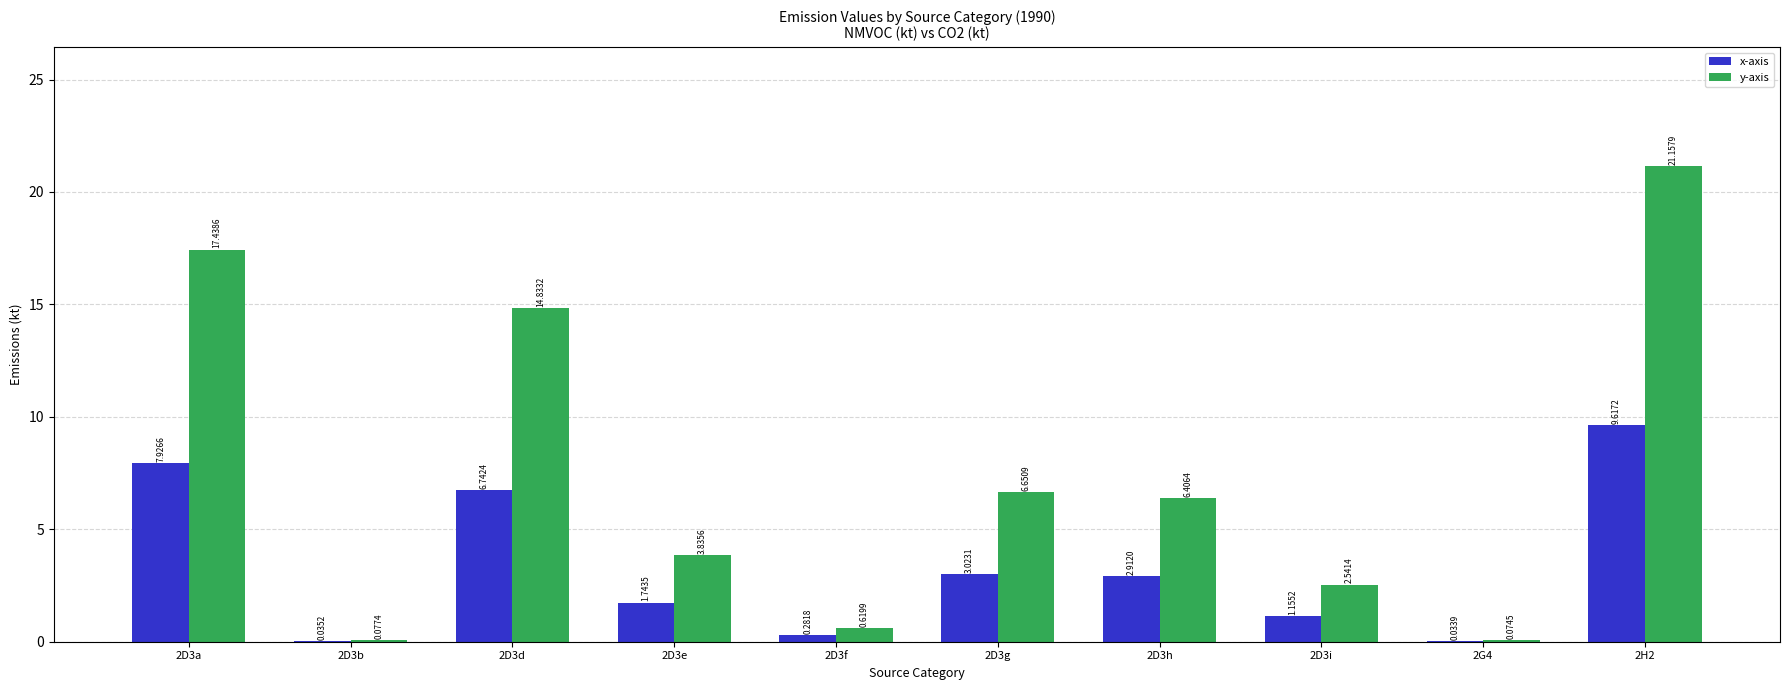

What are all the series names shown in the legend?

x-axis, y-axis